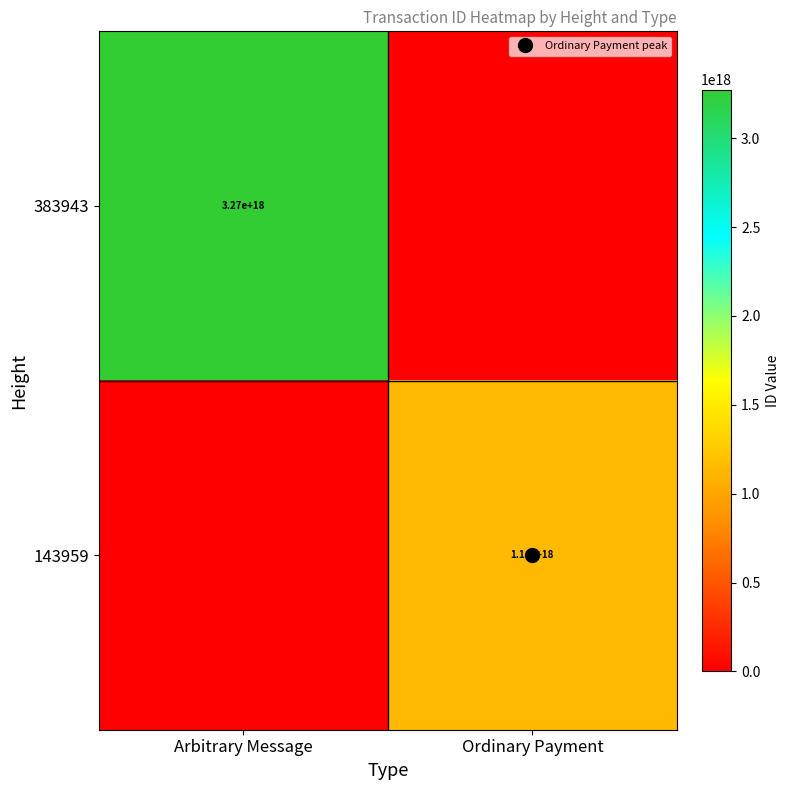

What is the total value across all series at Arbitrary Message?

3273309307975977984